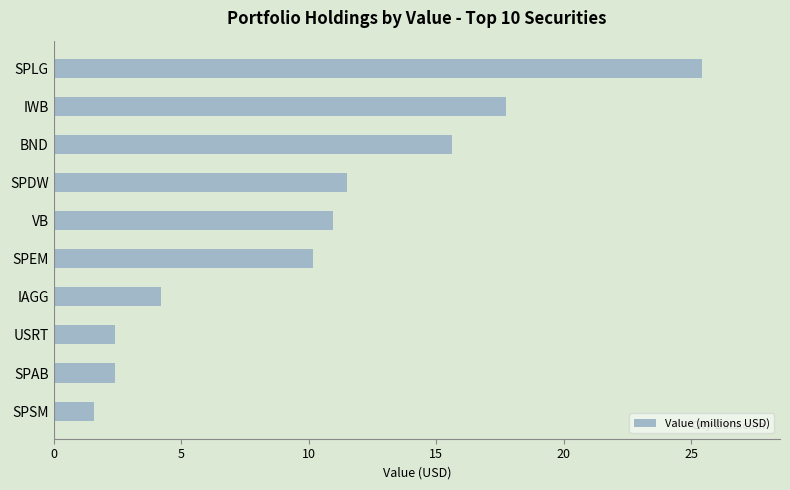

Which has a higher value, SPEM or IAGG?

SPEM